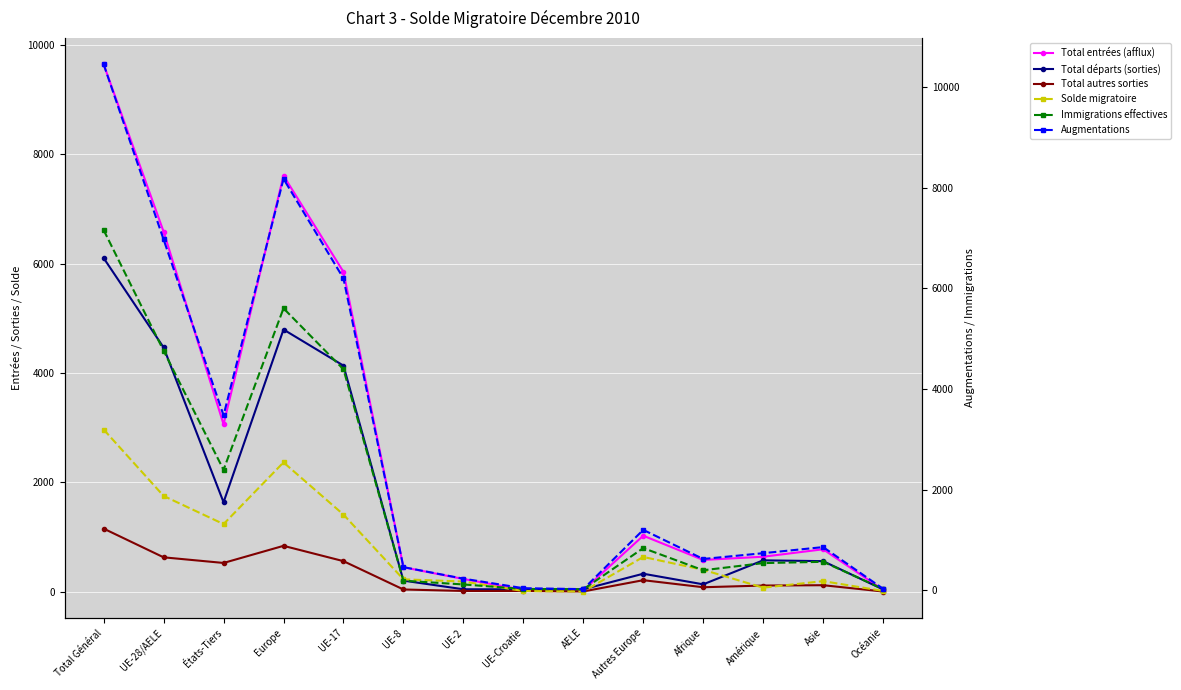

Reading left to right, extract all data points from this chart.

Total entrées (afflux): Total Général=9642	UE-28/AELE=6582	États-Tiers=3060	Europe=7605	UE-17=5847	UE-8=446	UE-2=232	UE-Croatie=32	AELE=25	Autres Europe=1023	Afrique=580	Amérique=639	Asie=775	Océanie=34
Total départs (sorties): Total Général=6100	UE-28/AELE=4465	États-Tiers=1635	Europe=4793	UE-17=4133	UE-8=202	UE-2=44	UE-Croatie=43	AELE=43	Autres Europe=328	Afrique=134	Amérique=573	Asie=558	Océanie=41
Total autres sorties: Total Général=1153	UE-28/AELE=628	États-Tiers=525	Europe=838	UE-17=558	UE-8=40	UE-2=13	UE-Croatie=13	AELE=4	Autres Europe=210	Afrique=81	Amérique=112	Asie=118	Océanie=3
Solde migratoire: Total Général=3197	UE-28/AELE=1878	États-Tiers=1319	Europe=2544	UE-17=1508	UE-8=222	UE-2=178	UE-Croatie=-10	AELE=-20	Autres Europe=666	Afrique=411	Amérique=56	Asie=186	Océanie=-9
Immigrations effectives: Total Général=7159	UE-28/AELE=4762	États-Tiers=2397	Europe=5604	UE-17=4393	UE-8=195	UE-2=120	UE-Croatie=31	AELE=23	Autres Europe=842	Afrique=402	Amérique=544	Asie=570	Océanie=31
Augmentations: Total Général=10450	UE-28/AELE=6971	États-Tiers=3479	Europe=8175	UE-17=6199	UE-8=464	UE-2=235	UE-Croatie=46	AELE=27	Autres Europe=1204	Afrique=626	Amérique=741	Asie=862	Océanie=35